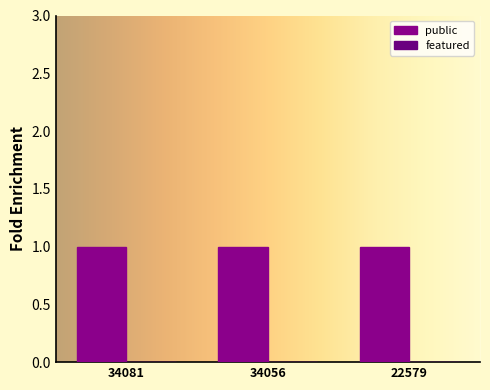

True or false: featured has a value of 0 at 22579.

True